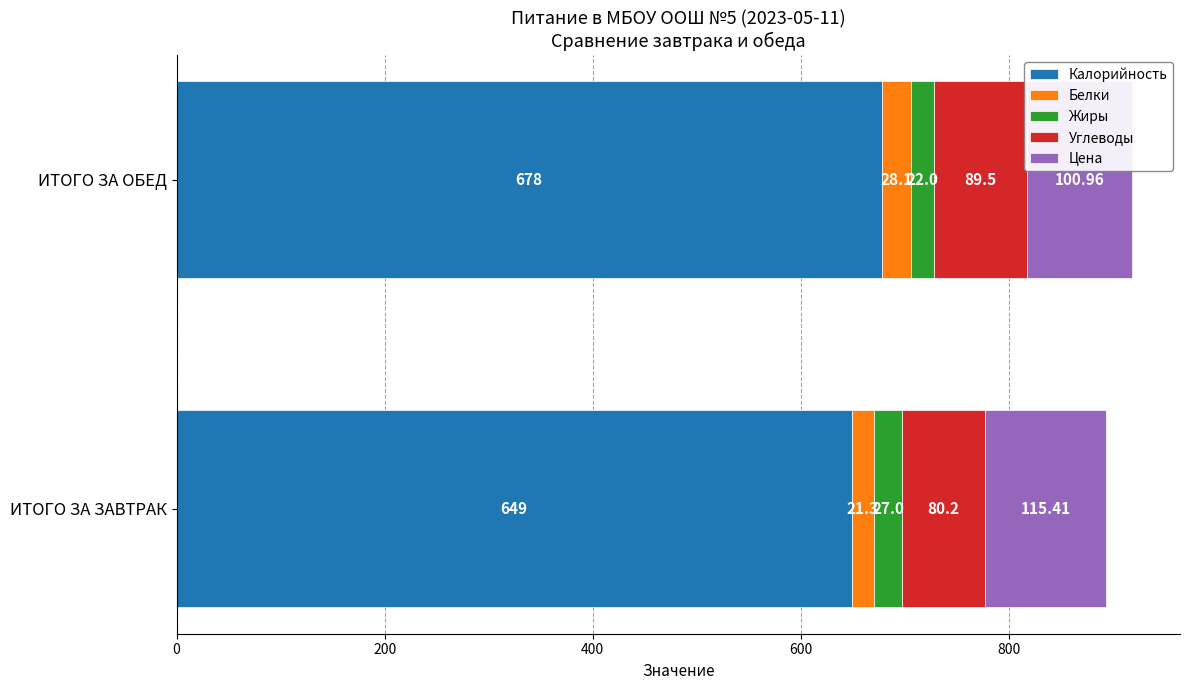

What is the sum of the Калорийность values at ИТОГО ЗА ОБЕД and ИТОГО ЗА ЗАВТРАК?

1327.0